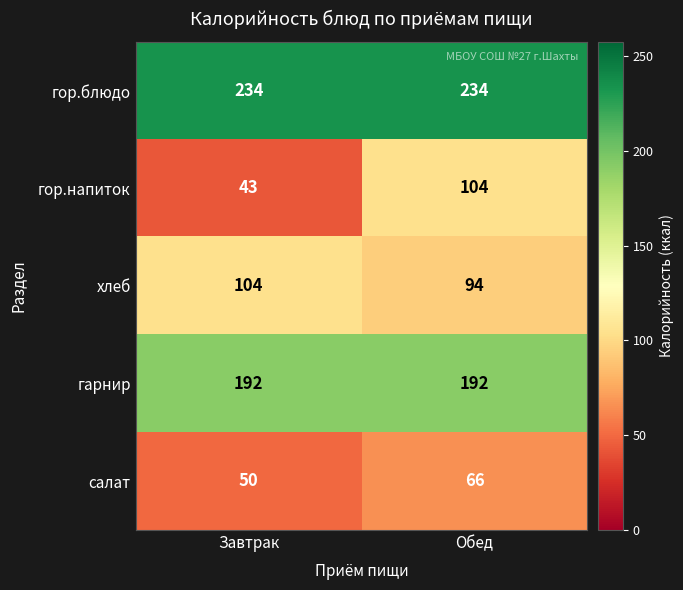

Reading left to right, extract all data points from this chart.

гор.блюдо: 234	234
гор.напиток: 43	104
хлеб: 104	94
гарнир: 192	192
салат: 50	66